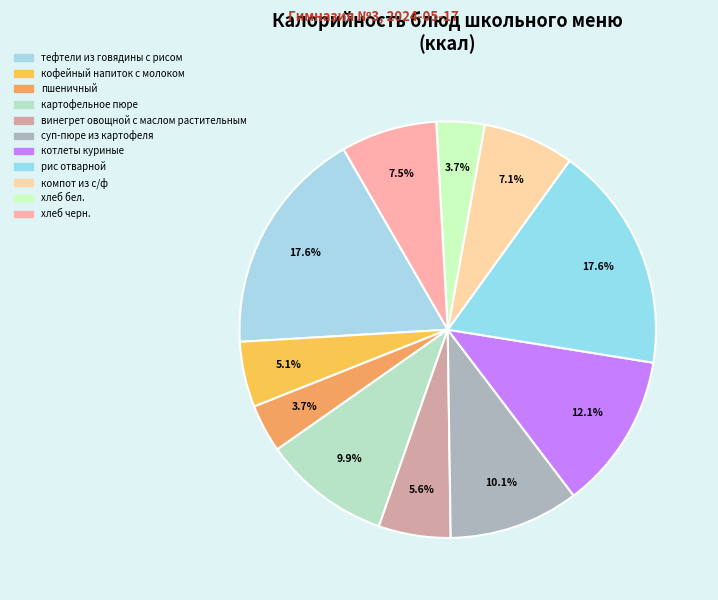

Rank the categories by value from highest to lowest.

тефтели из говядины с рисом, рис отварной, котлеты куриные, суп-пюре из картофеля, картофельное пюре, хлеб черн., компот из с/ф, винегрет овощной с маслом растительным, кофейный напиток с молоком, пшеничный, хлеб бел.